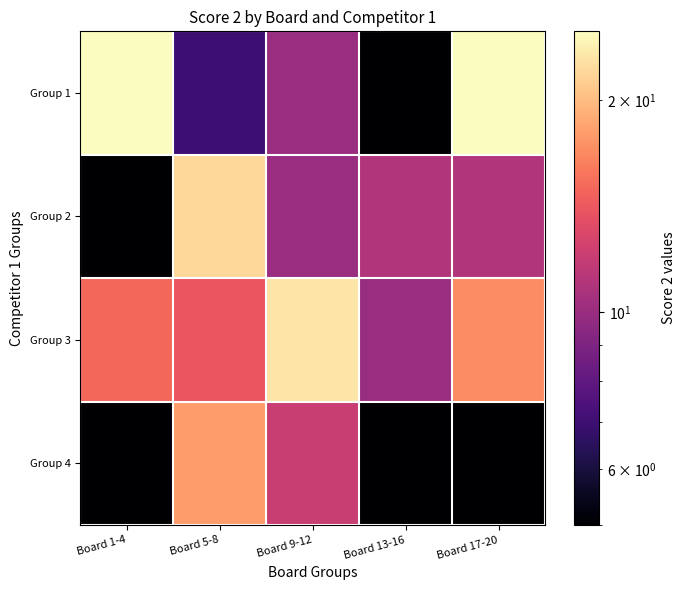

Which label corresponds to the largest value in the chart?

Board 1-4